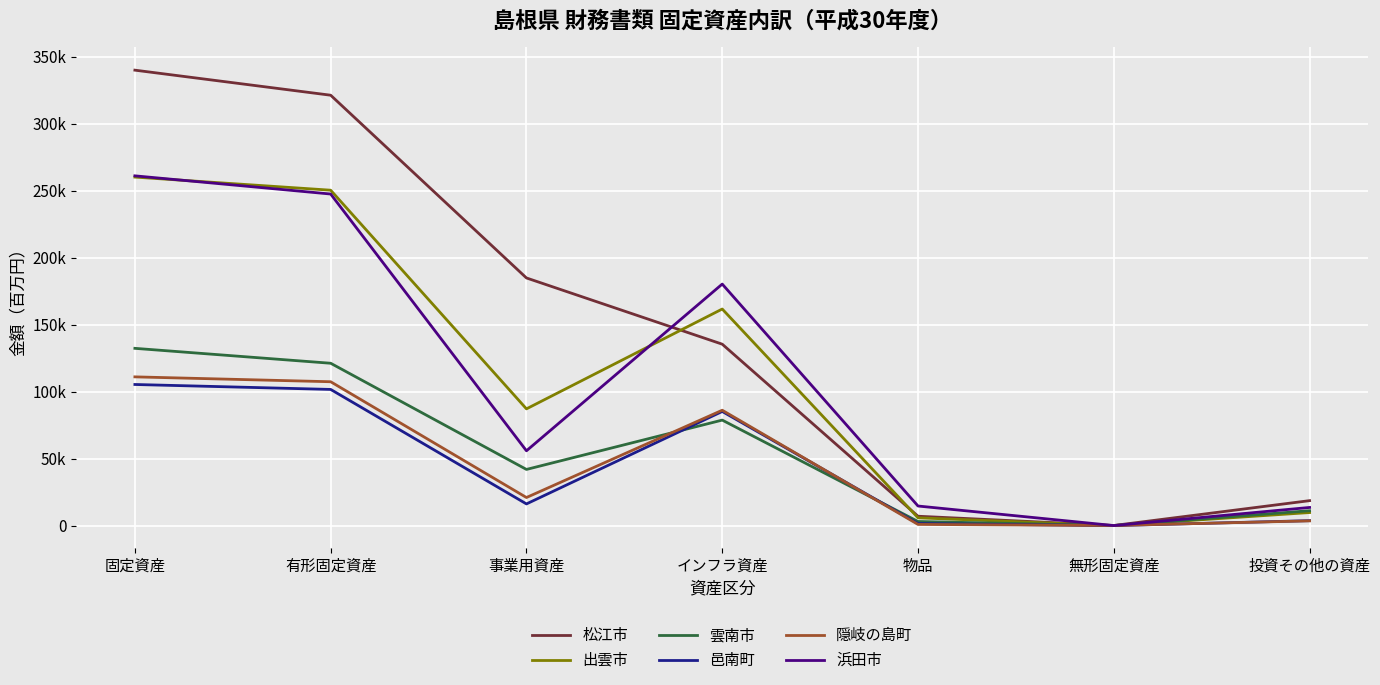

Reading left to right, extract all data points from this chart.

松江市: 固定資産=339810	有形固定資産=321113	事業用資産=184770	インフラ資産=135362	物品=6991	無形固定資産=78	投資その他の資産=18619
出雲市: 固定資産=260025	有形固定資産=250247	事業用資産=87099	インフラ資産=161594	物品=5811	無形固定資産=34	投資その他の資産=9745
雲南市: 固定資産=132259	有形固定資産=121131	事業用資産=41908	インフラ資産=78722	物品=3071	無形固定資産=14	投資その他の資産=11115
邑南町: 固定資産=105289	有形固定資産=101601	事業用資産=16179	インフラ資産=85172	物品=1528	無形固定資産=5	投資その他の資産=3684
隠岐の島町: 固定資産=110976	有形固定資産=107338	事業用資産=20961	インフラ資産=86083	物品=882	無形固定資産=88	投資その他の資産=3550
浜田市: 固定資産=260965	有形固定資産=247388	事業用資産=55813	インフラ資産=180208	物品=14614	無形固定資産=33	投資その他の資産=13544